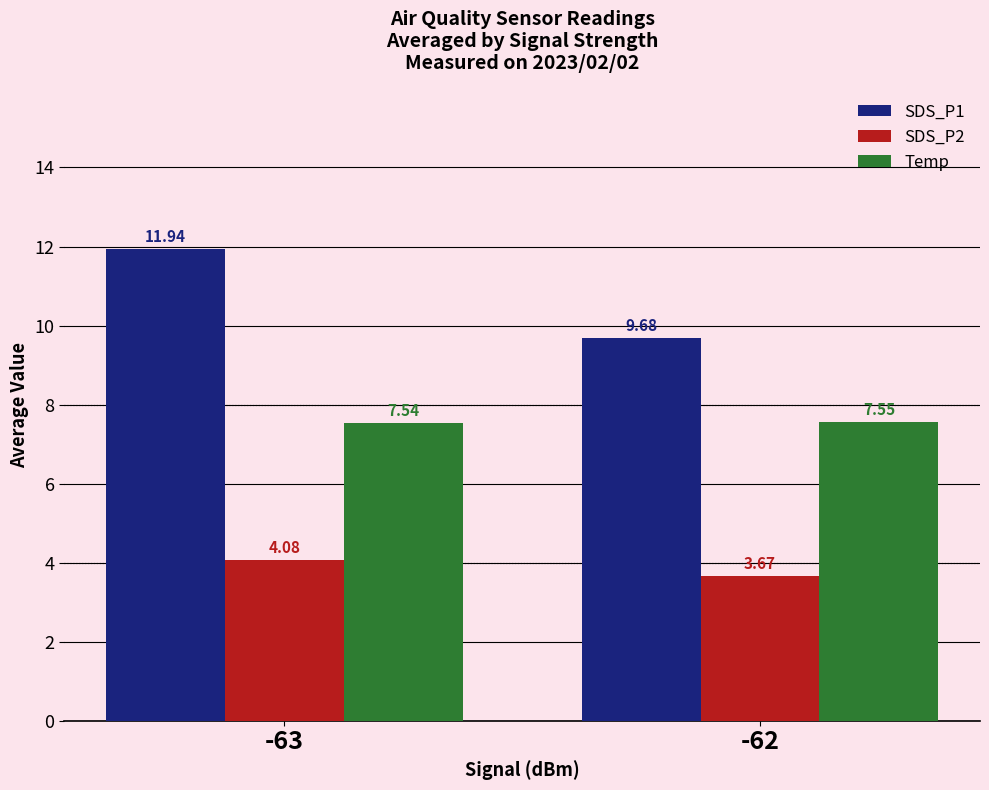

What is the greatest value displayed?

11.9